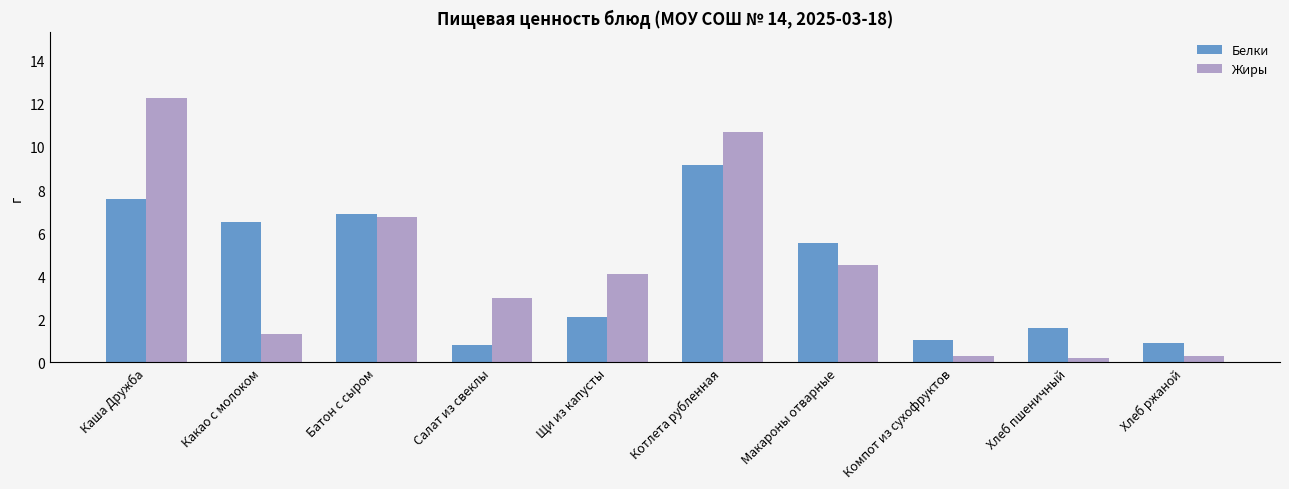

True or false: Белки has a value of 0.9 at Хлеб ржаной.

True